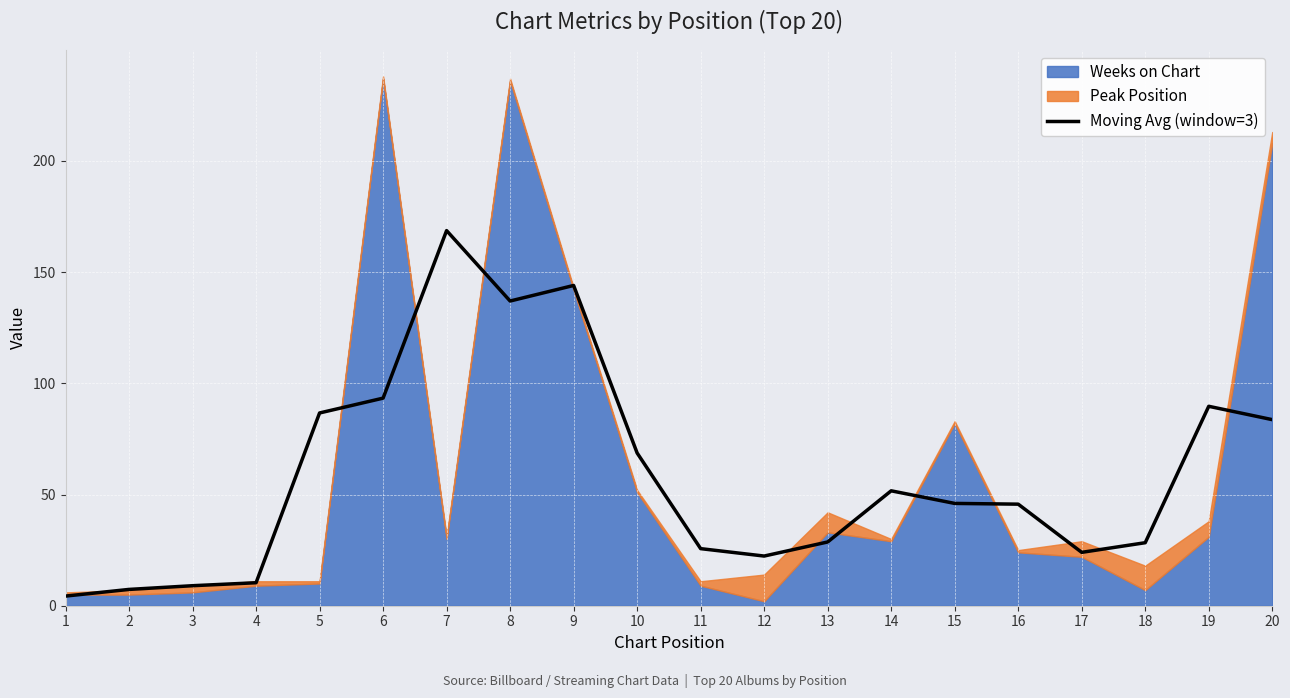

How many values are below 46?

10